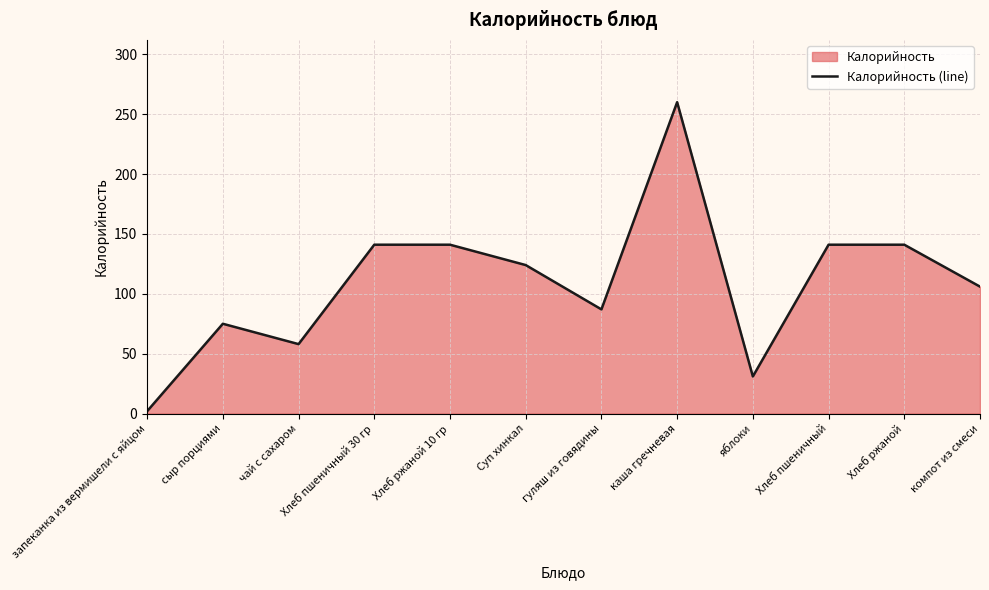

True or false: the data has more than 1 interior local peaks.

True